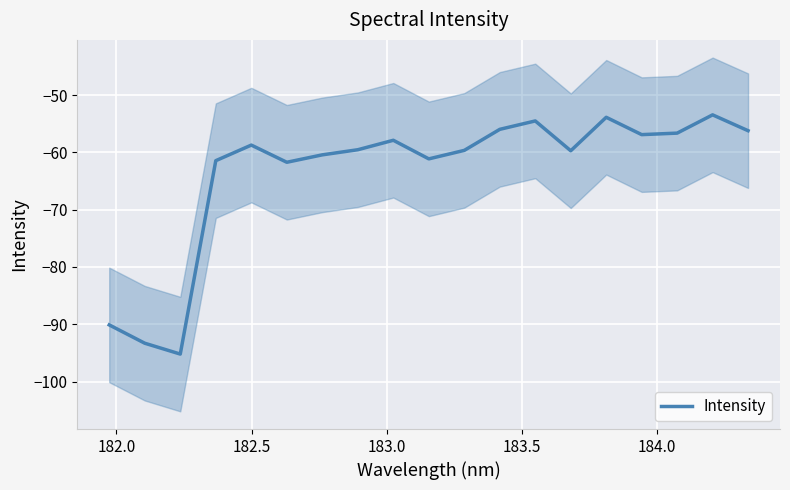

What is the maximum value shown in the chart?

-53.4